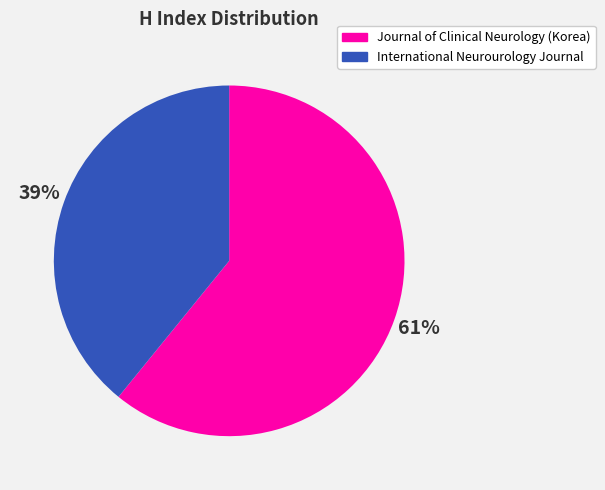

Is Journal of Clinical Neurology (Korea) the majority of the pie?

Yes